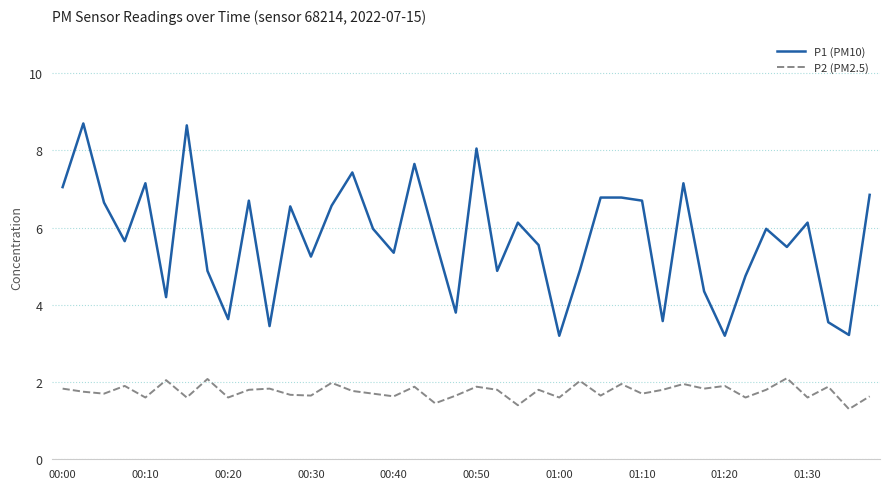

True or false: P1 (PM10) has more than 2 points higher than both neighbors.

True